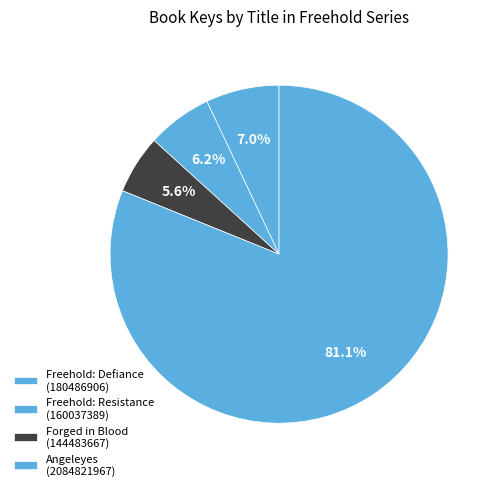

How many segments does this pie chart have?

4